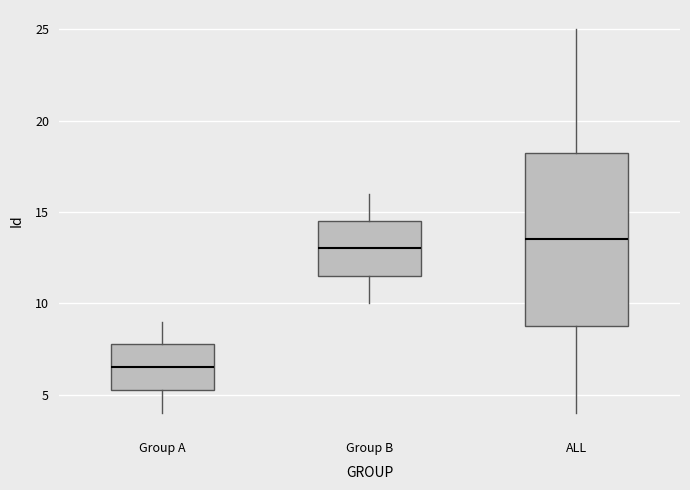

Reading left to right, transcribe this box plot: for each box, give where its median line is, the range the box spans, and where its two whiskers end, as read against the y-axis. The values are not printed on the chart, so give them approximately, as read against the axis.

Group A: median 6.5, box 5.5 to 8.0, whiskers 4.0 to 9.0
Group B: median 13.0, box 11.5 to 14.5, whiskers 10.0 to 16.0
ALL: median 13.5, box 9.0 to 18.5, whiskers 4.0 to 25.0